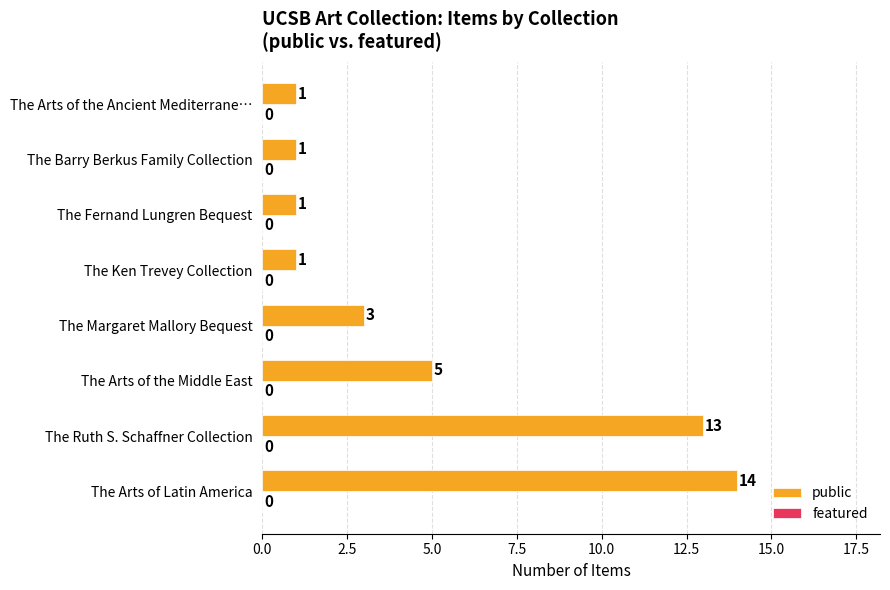

Which has a higher value, The Margaret Mallory Bequest or The Arts of the Middle East?

The Arts of the Middle East